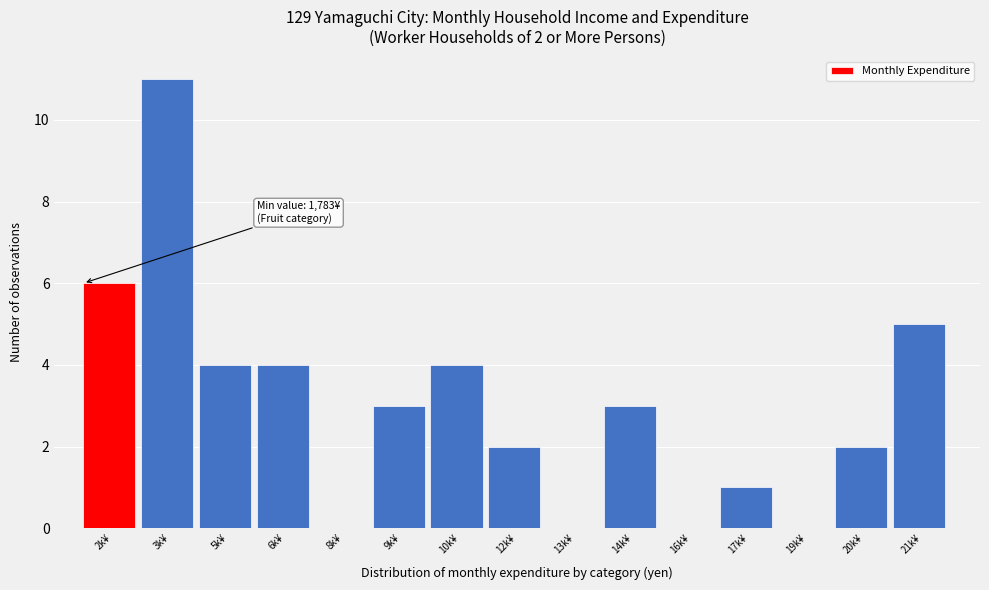

Reading left to right, transcribe all the data shown in this chart.

2k¥=6	3k¥=11	5k¥=4	6k¥=4	8k¥=0	9k¥=3	10k¥=4	12k¥=2	13k¥=0	14k¥=3	16k¥=0	17k¥=1	19k¥=0	20k¥=2	21k¥=5